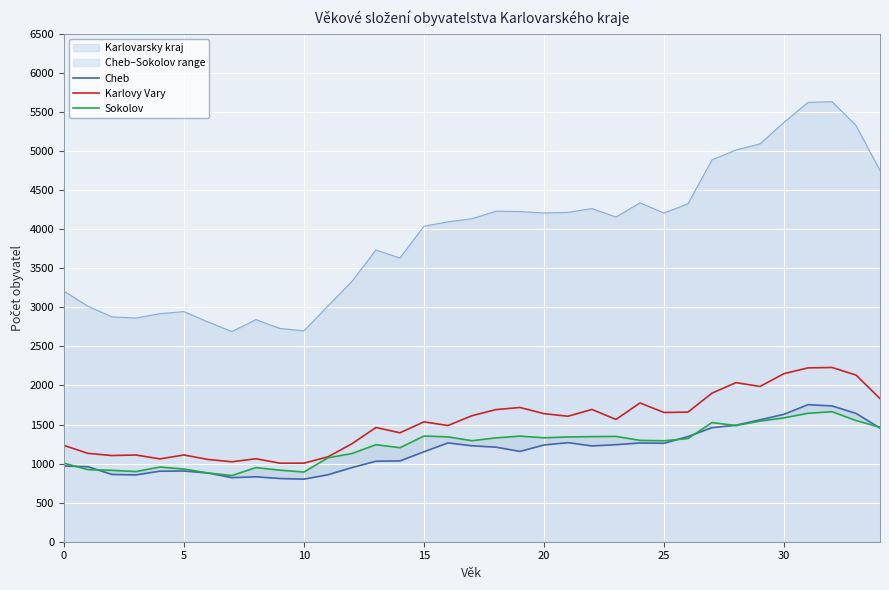

True or false: Karlovy Vary and Karlovarsky kraj cross at least once.

False